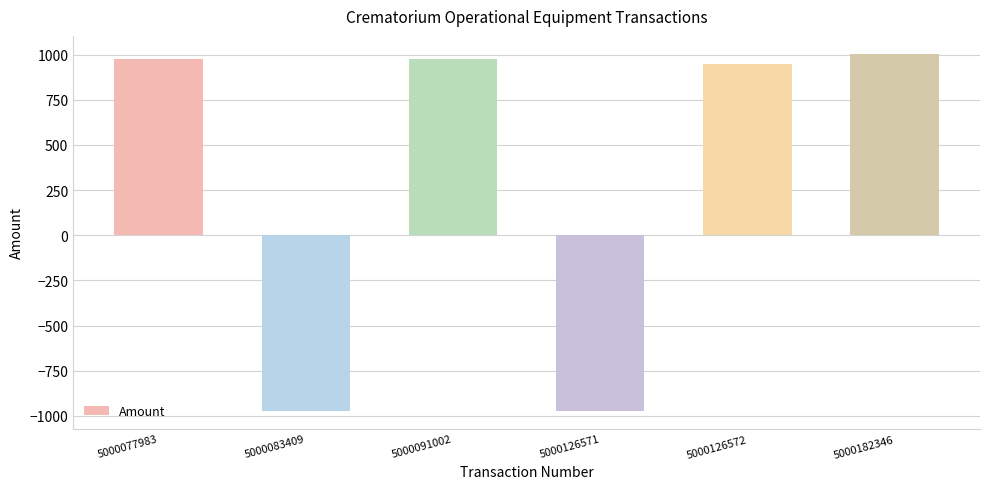

What is the approximate value at 5000077983?

974